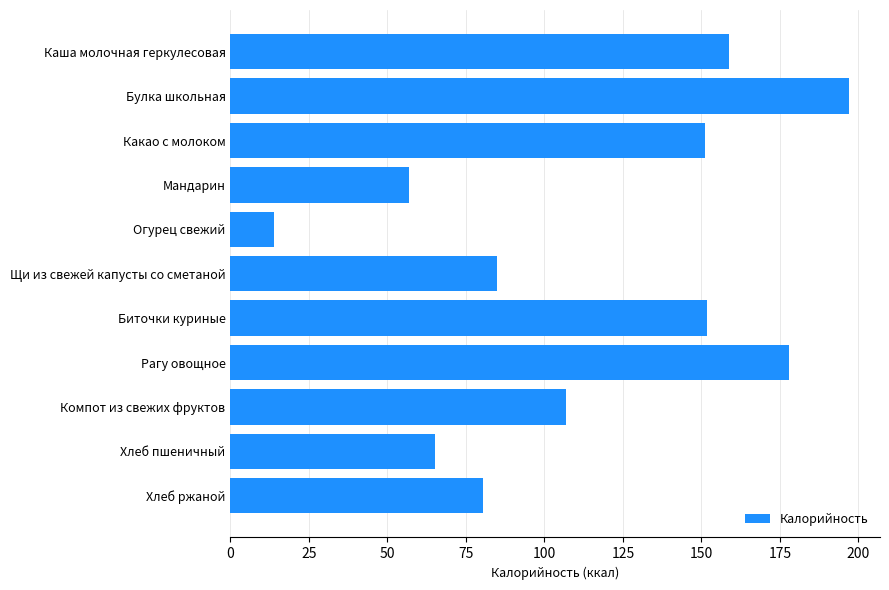

Which label corresponds to the smallest value in the chart?

Огурец свежий